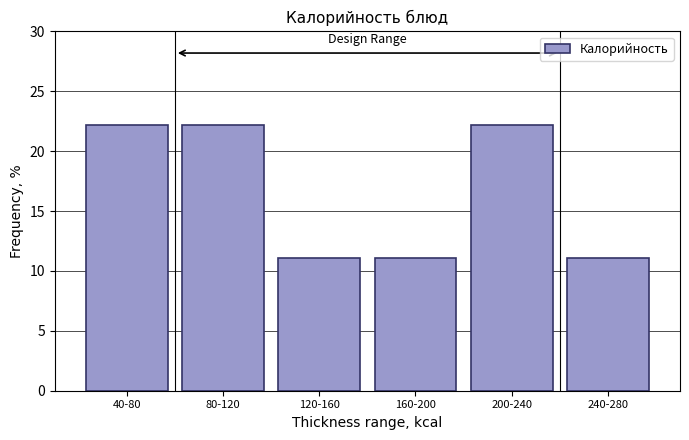

Reading left to right, extract all data points from this chart.

22.2	22.2	11.1	11.1	22.2	11.1